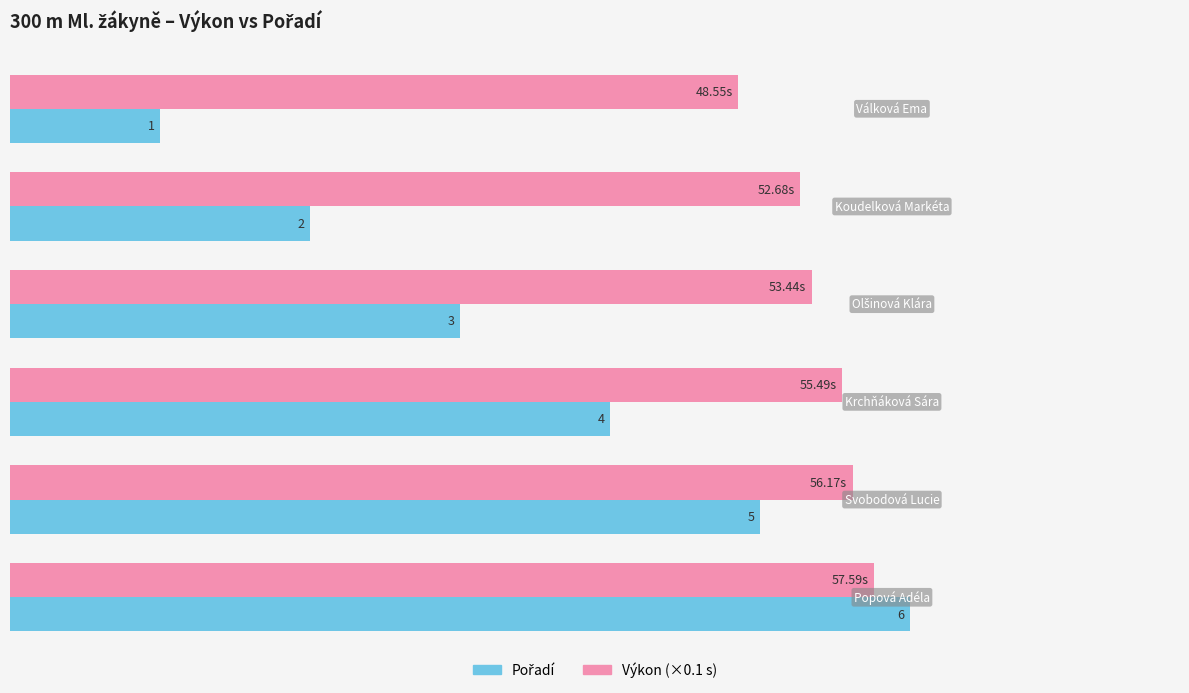

Which series has the largest total across all categories?

Výkon (×0.1 s)